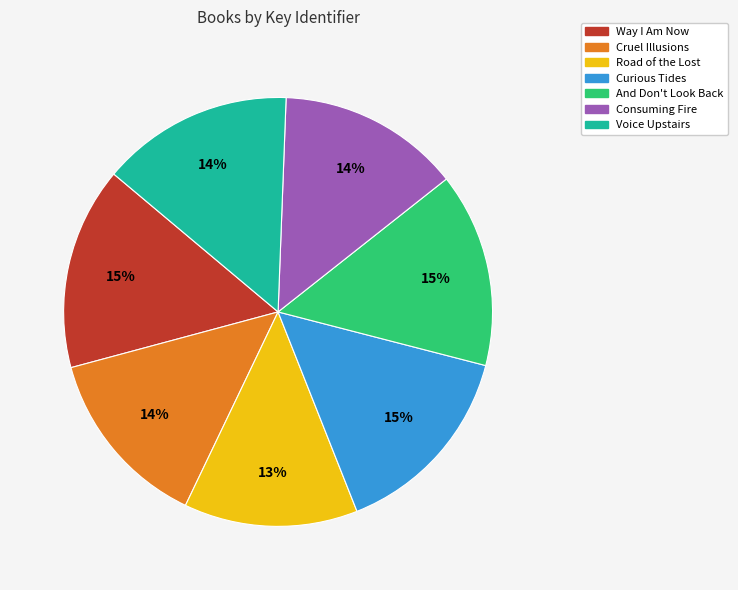

How many slices are in this pie chart?

7